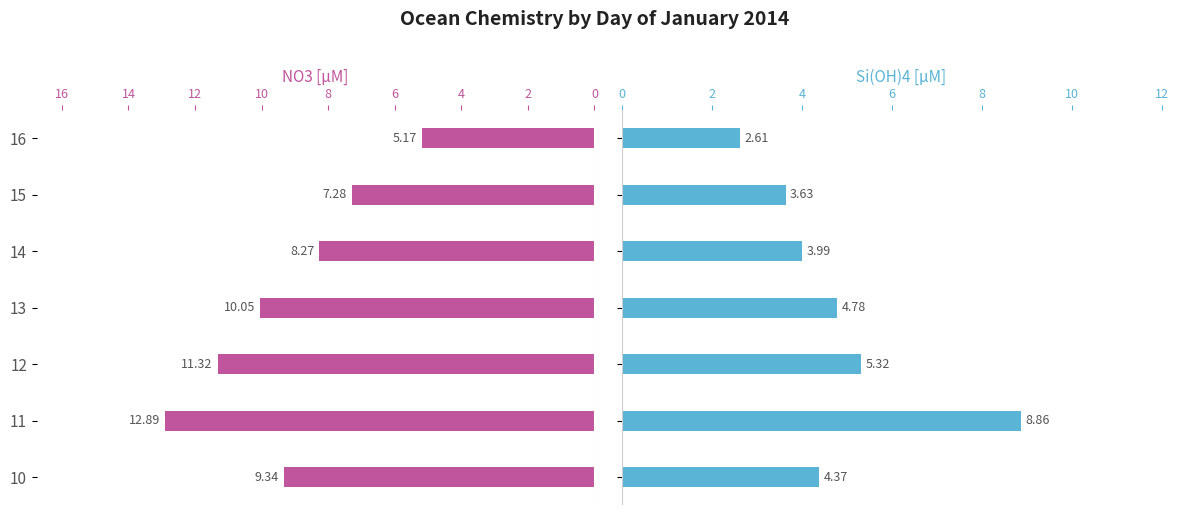

How many bars are there in each group?

2